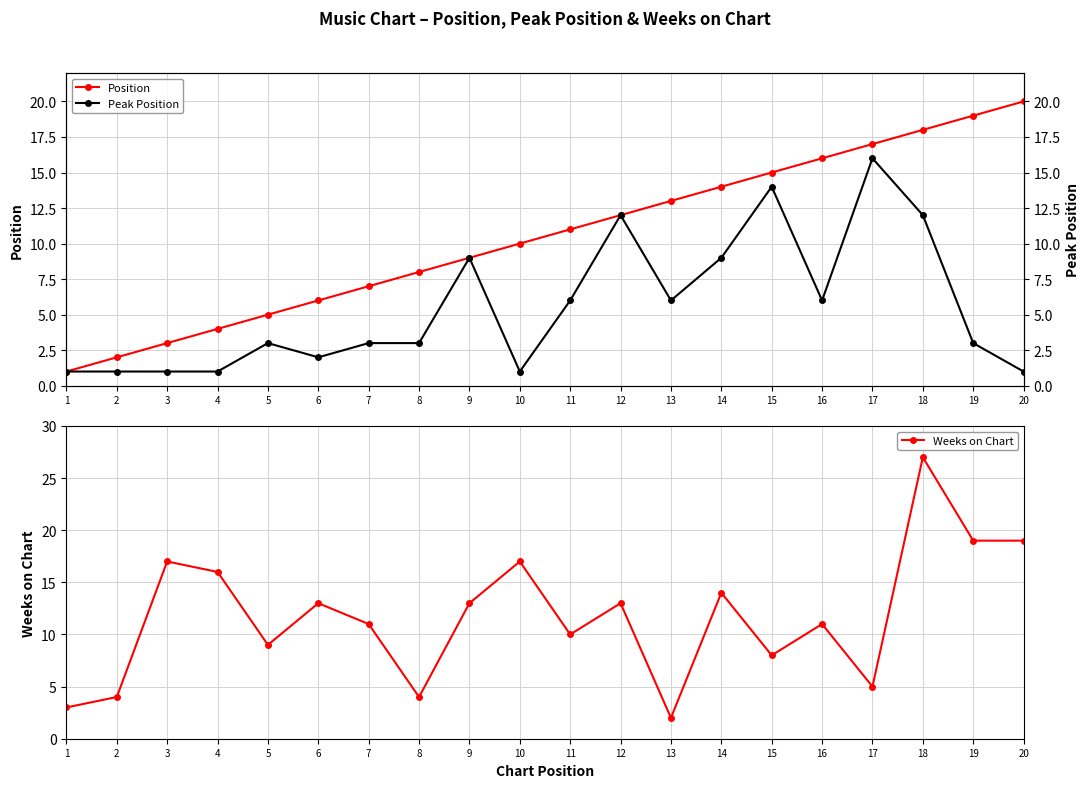

Reading left to right, what are all the values shown in this chart?

Position: 1=1	2=2	3=3	4=4	5=5	6=6	7=7	8=8	9=9	10=10	11=11	12=12	13=13	14=14	15=15	16=16	17=17	18=18	19=19	20=20
Weeks on Chart: 1=3	2=4	3=17	4=16	5=9	6=13	7=11	8=4	9=13	10=17	11=10	12=13	13=2	14=14	15=8	16=11	17=5	18=27	19=19	20=19
Peak Position: 1=1	2=1	3=1	4=1	5=3	6=2	7=3	8=3	9=9	10=1	11=6	12=12	13=6	14=9	15=14	16=6	17=16	18=12	19=3	20=1